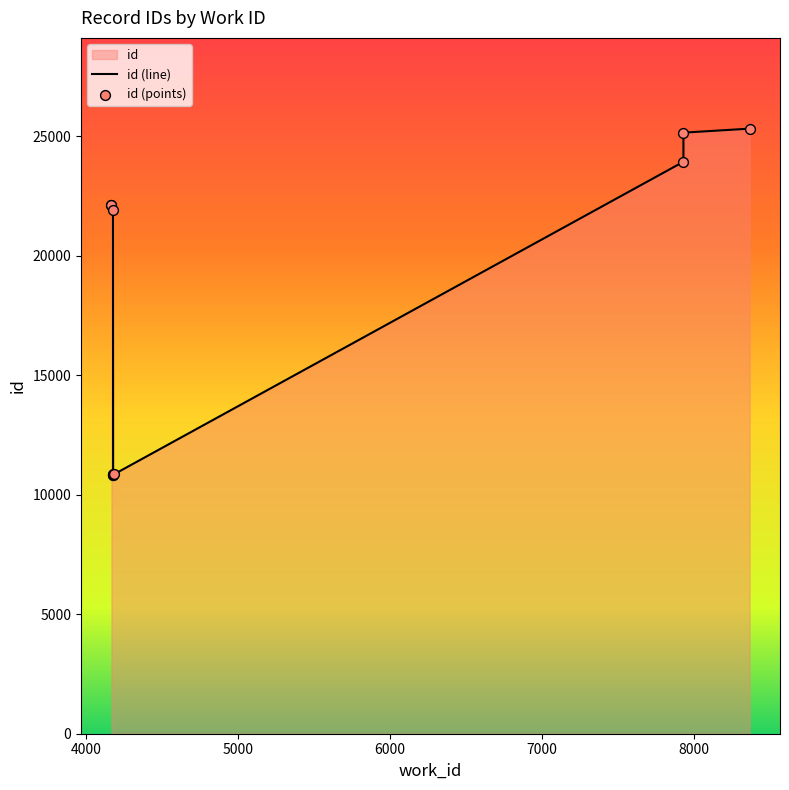

Which has a higher value, 7929 or 4167?

7929